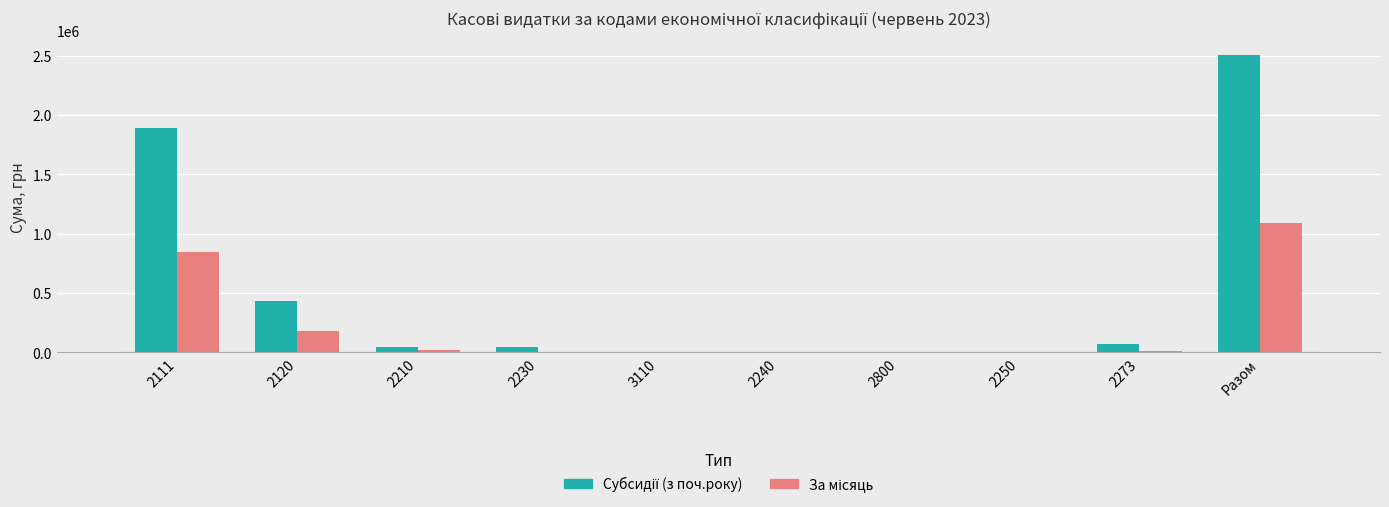

What is the greatest value displayed?

2500760.0